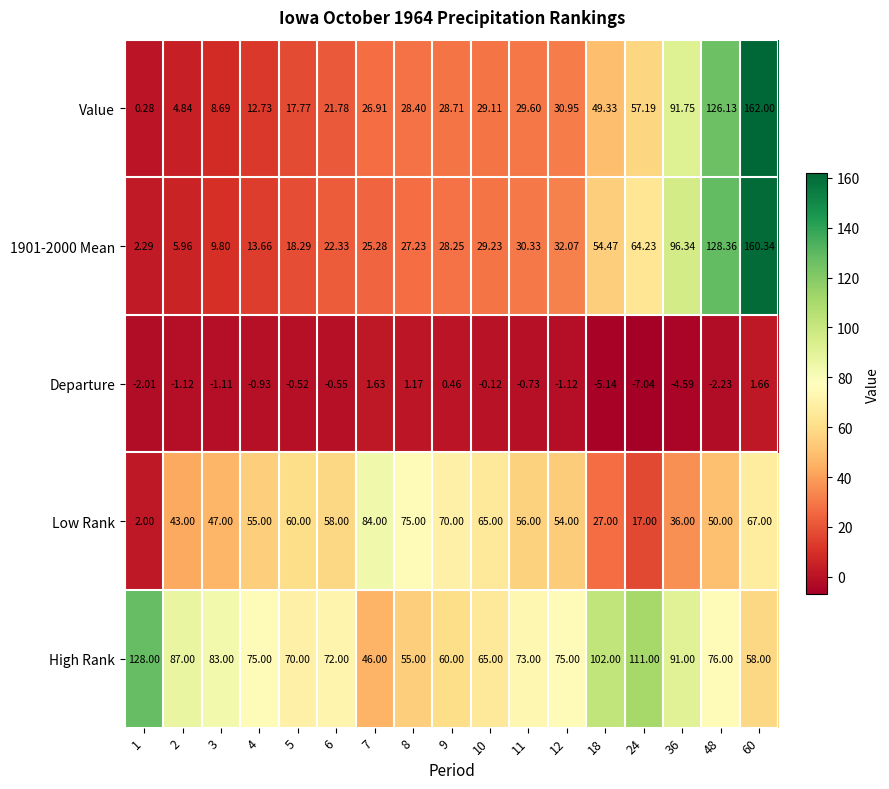

What is the maximum value shown in the chart?

162.0